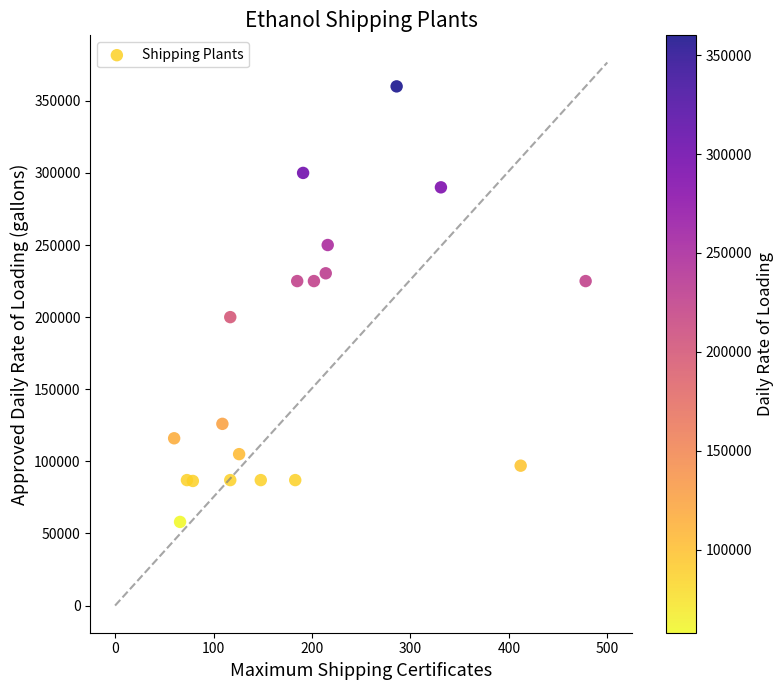

What Y value in the scatter plot is closest to 209000?

200000